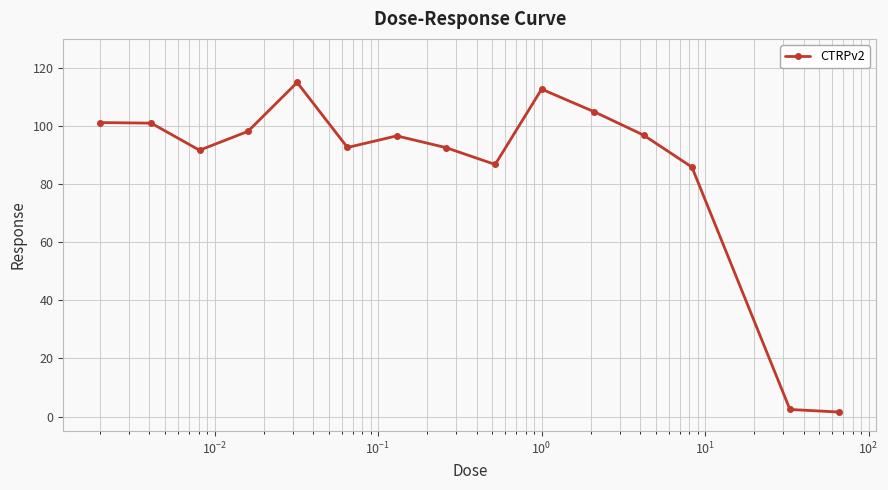

What is the value of the 4th point from the left?

98.2